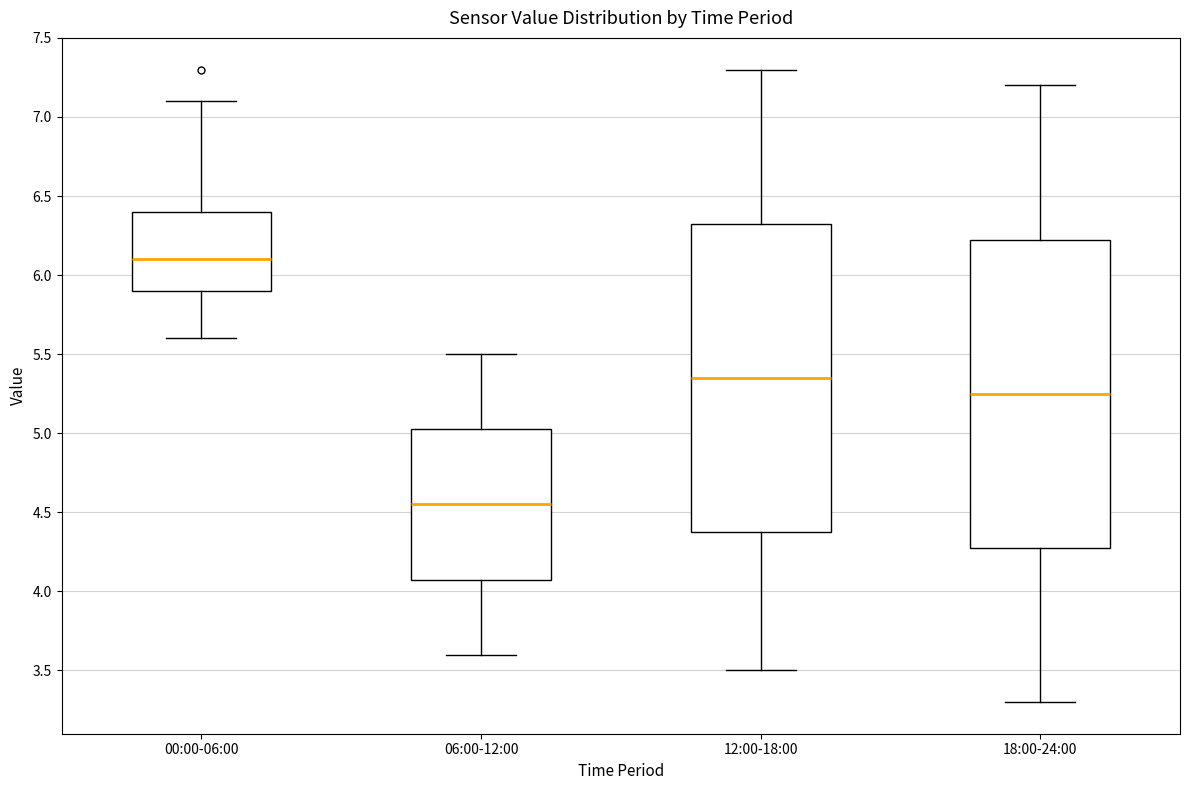

Reading left to right, read every box against the y-axis: the position of its median line, the range the box covers, and the ends of its whiskers. The values are not printed on the chart, so give them approximately, as read against the axis.

00:00-06:00: median 6.10, box 5.90 to 6.40, whiskers 5.60 to 7.10
06:00-12:00: median 4.55, box 4.10 to 5.05, whiskers 3.60 to 5.50
12:00-18:00: median 5.35, box 4.40 to 6.35, whiskers 3.50 to 7.30
18:00-24:00: median 5.25, box 4.30 to 6.25, whiskers 3.30 to 7.20